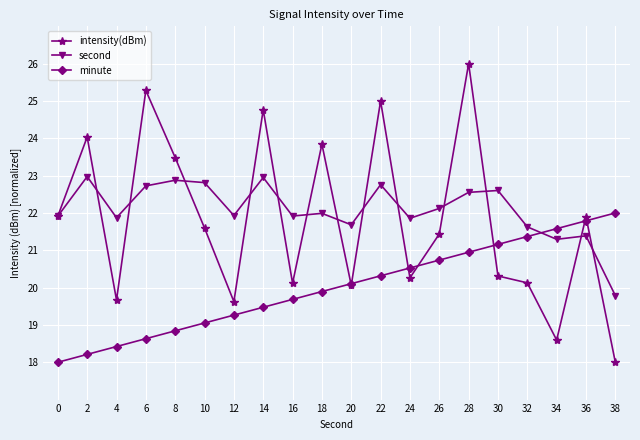

How many data points in intensity(dBm) are above 21?

11